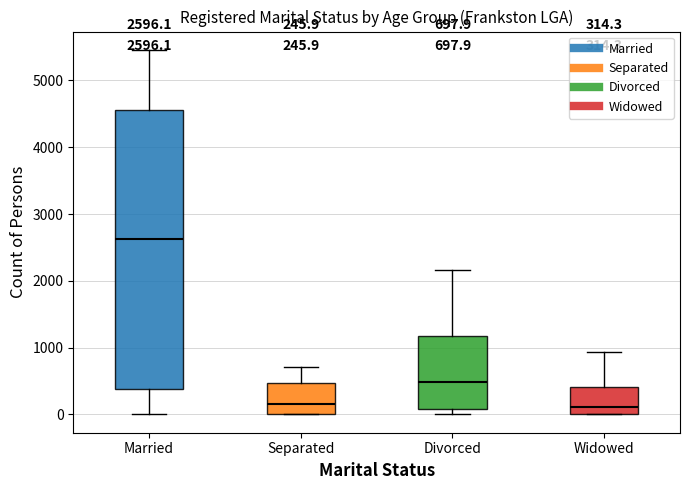

Which box has the highest median line?

Married